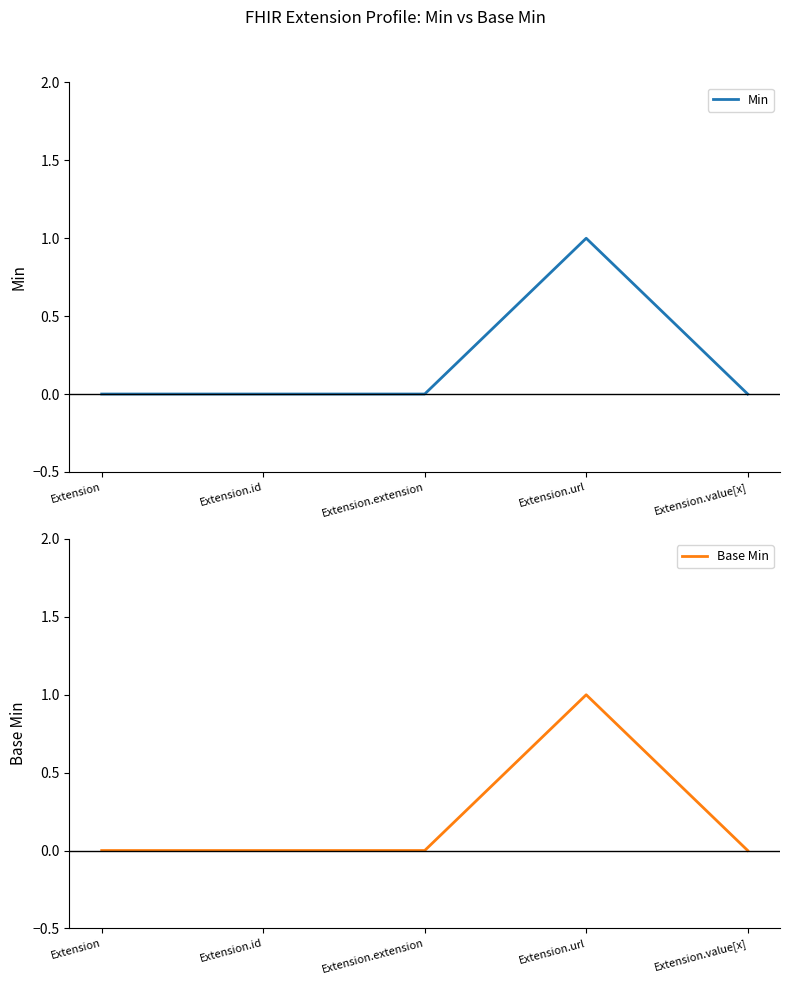

True or false: Base Min and Min cross at least once.

False